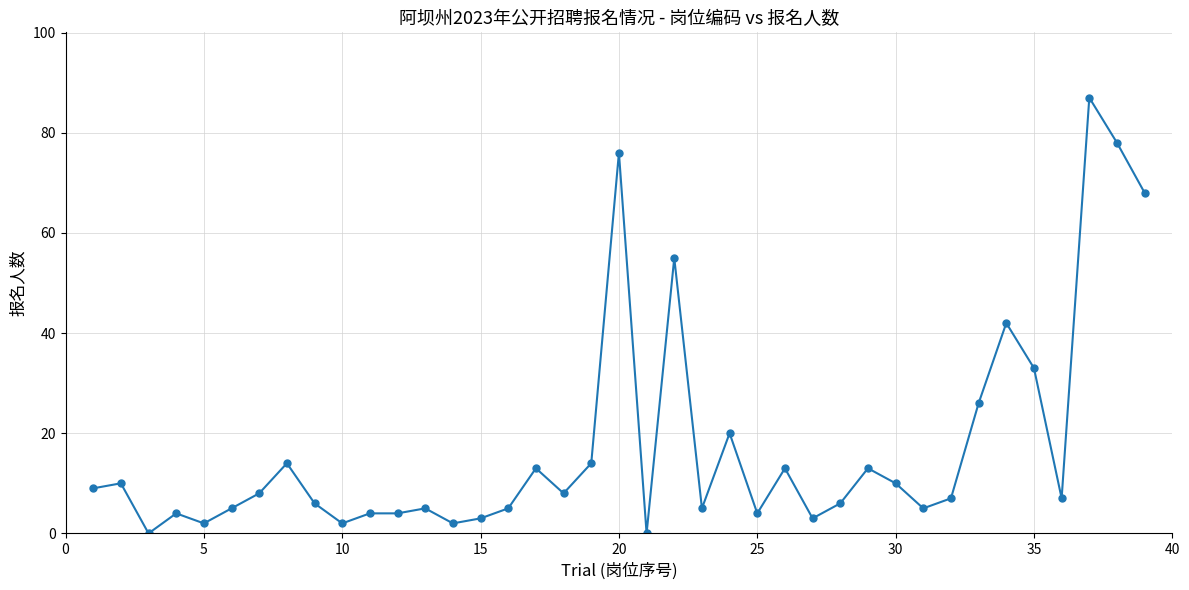

What is the greatest value displayed?

87